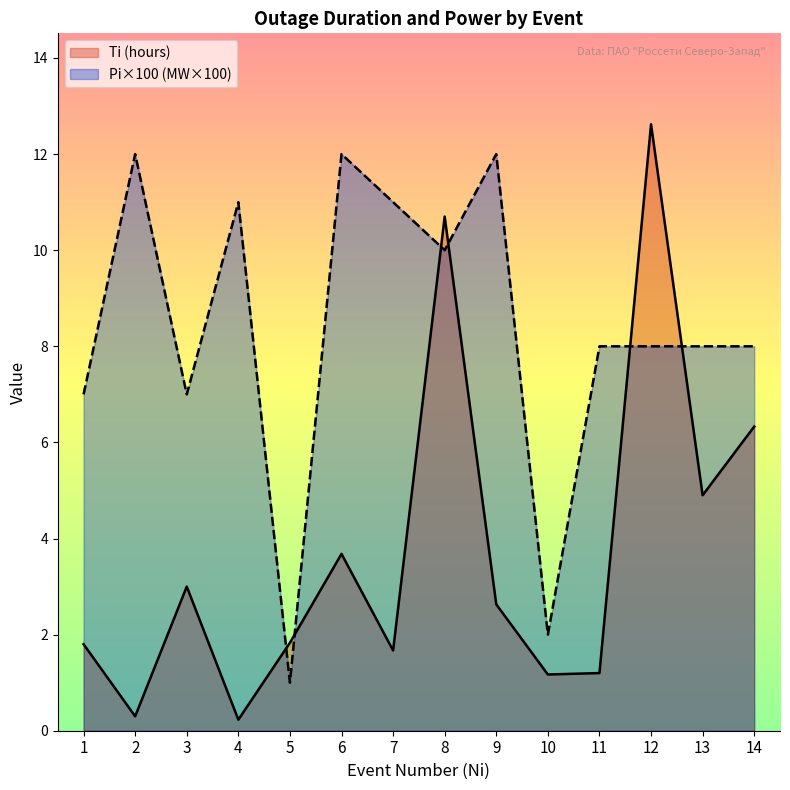

Where is the first local minimum for Ti (hours)?

2